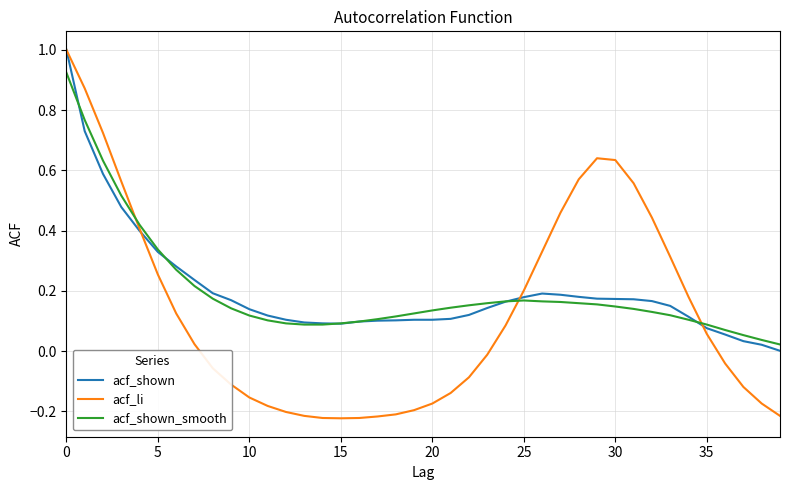

What is the difference between the maximum and minimum values in the acf_shown series?

1.0